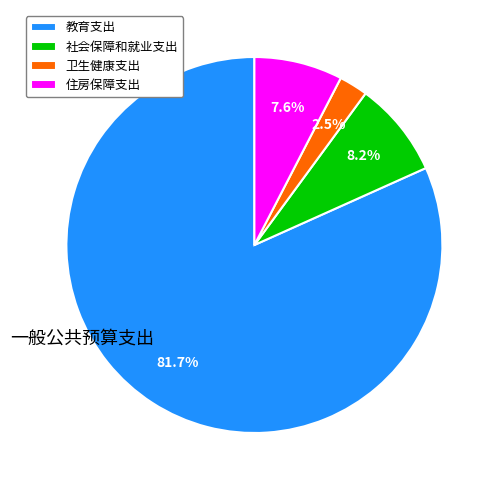

To the nearest percent, what percentage of the pie is 社会保障和就业支出?

8%